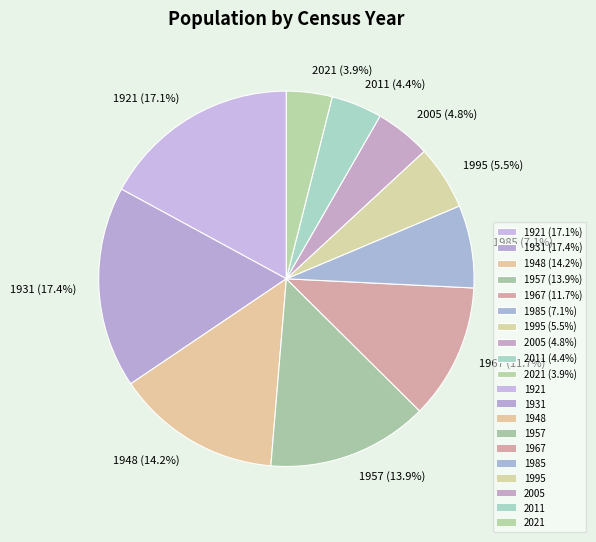

What percentage is the 1921 slice, to the nearest percent?

17%